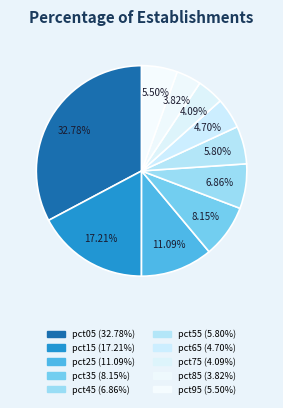

To the nearest percent, what is the difference between the largest and smallest slice percentages?

29%